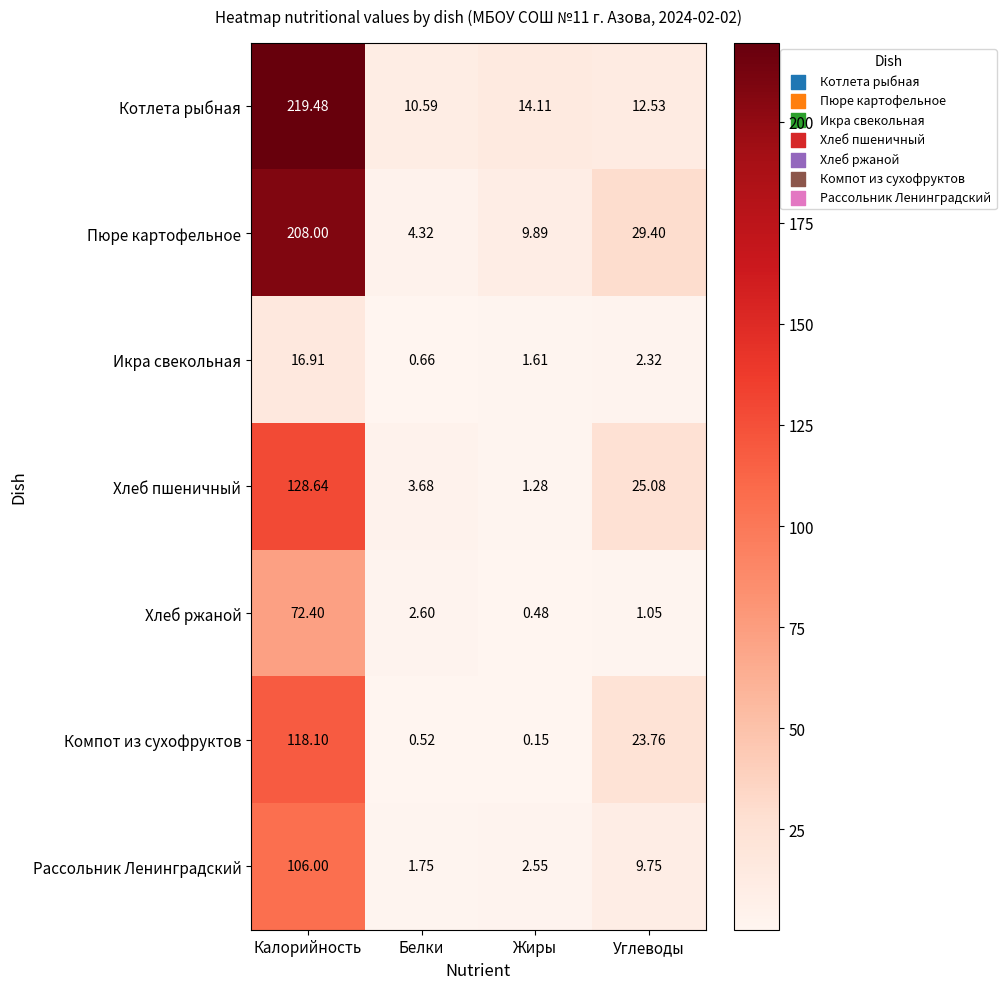

At which category is the sum across all series the highest?

Калорийность